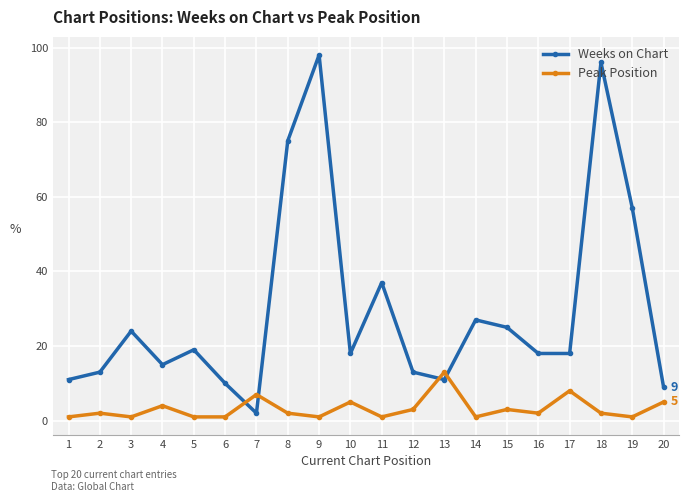

How many interior local peaks does the Weeks on Chart series have?

6